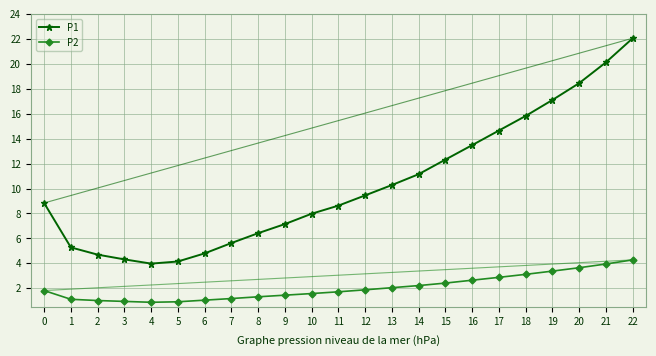

How many categories are shown in the chart?

23